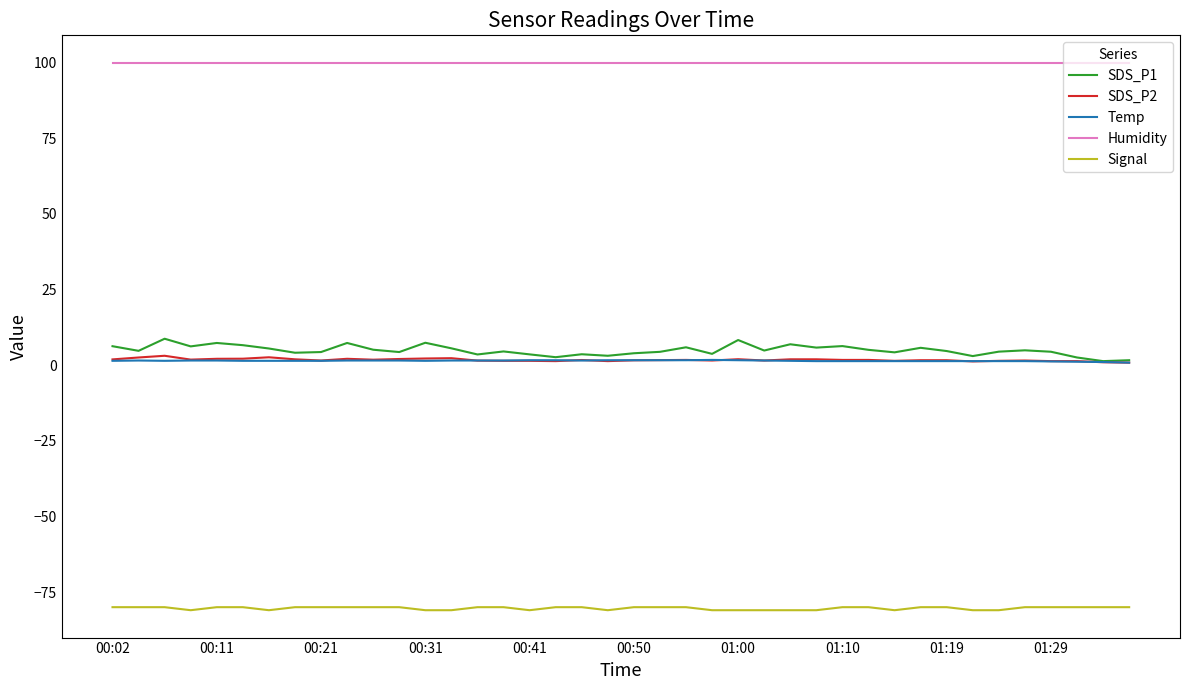

What is the highest value of the Humidity series?

99.9